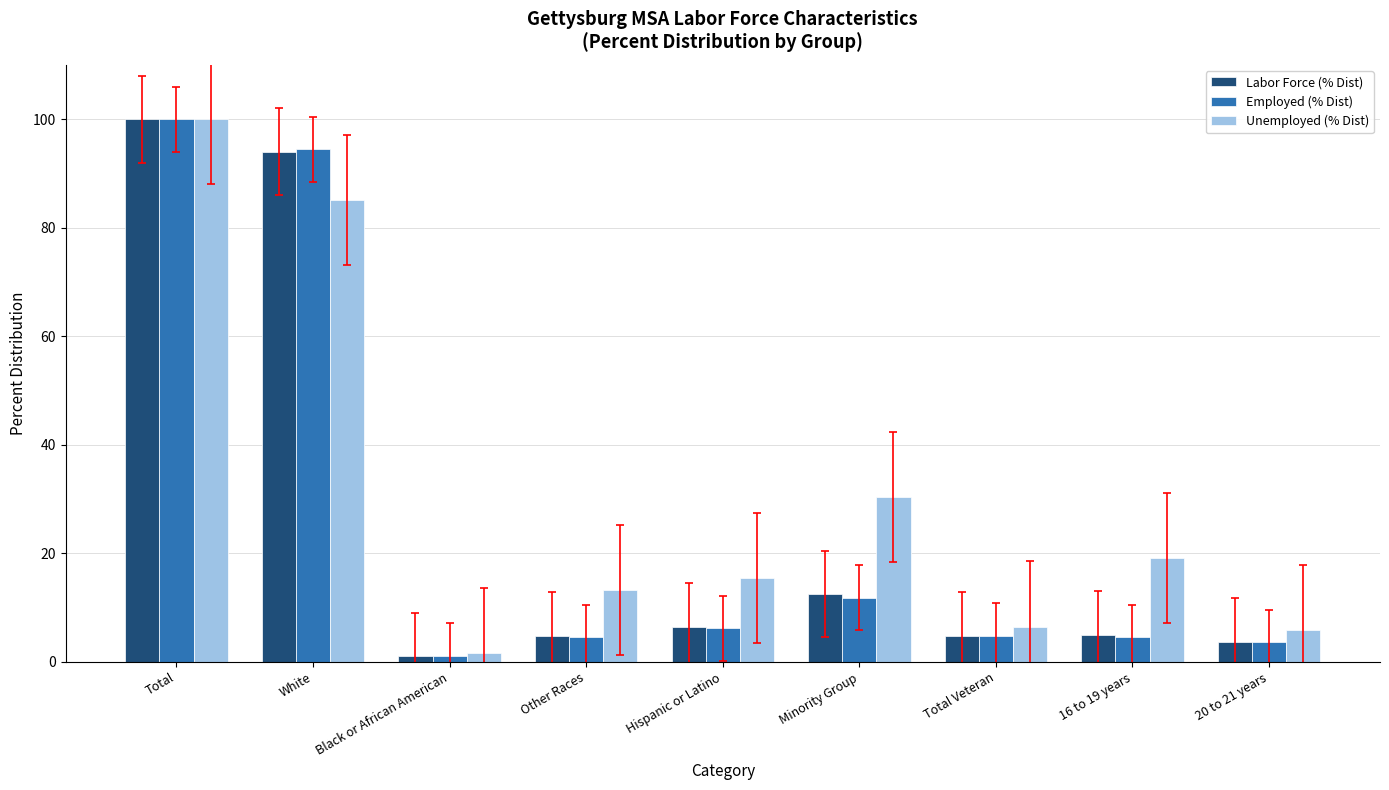

What is the spread (max minus min) of values at Minority Group?

18.6